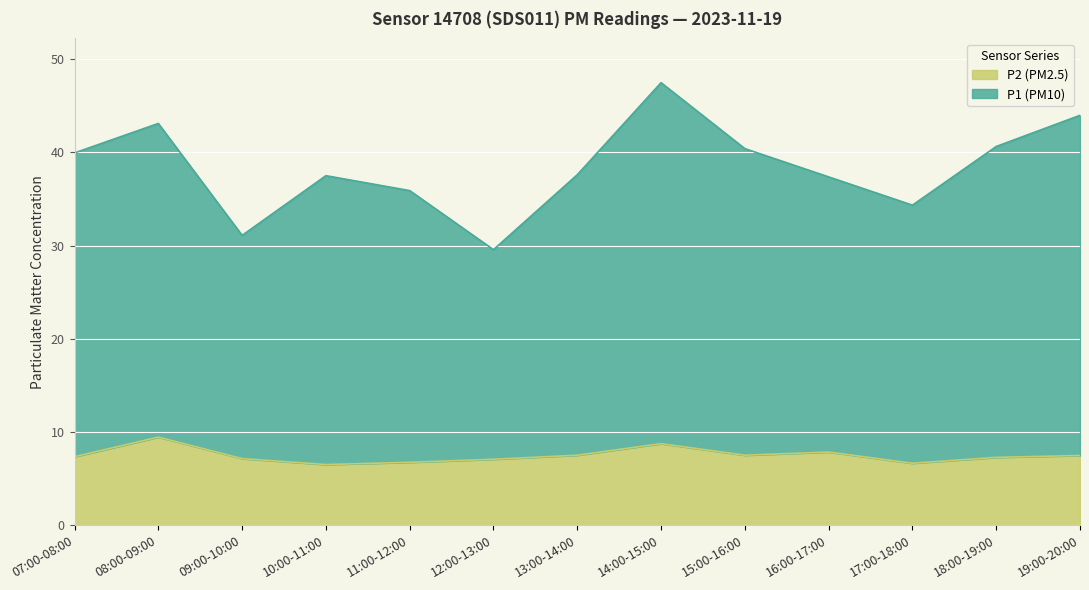

How many data points in P2 are less than 7?

3